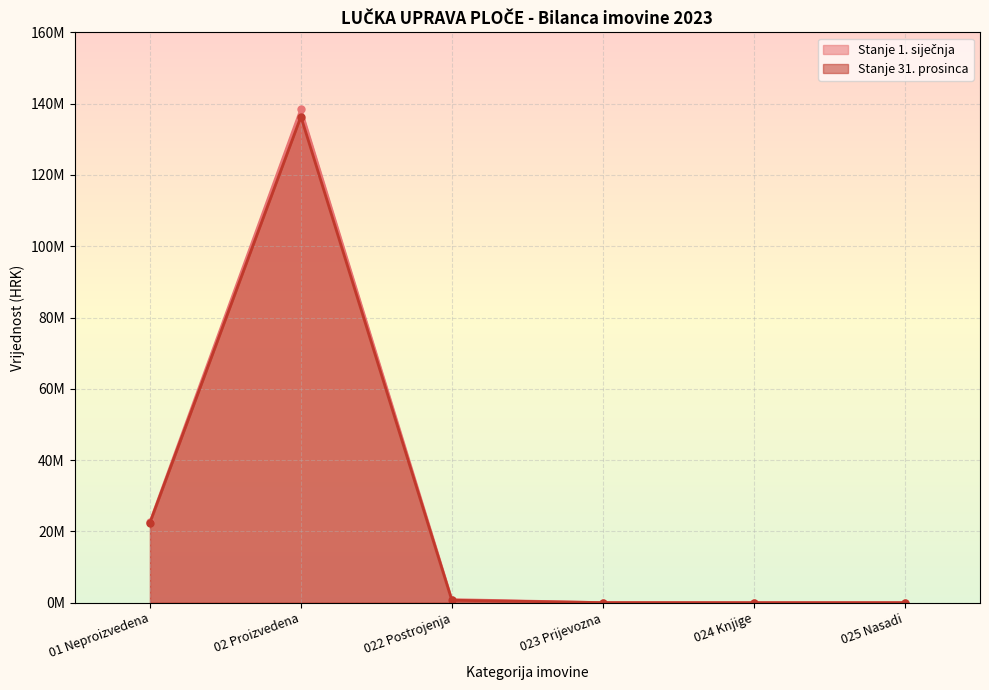

How many values in Stanje 1. siječnja are above zero?

4